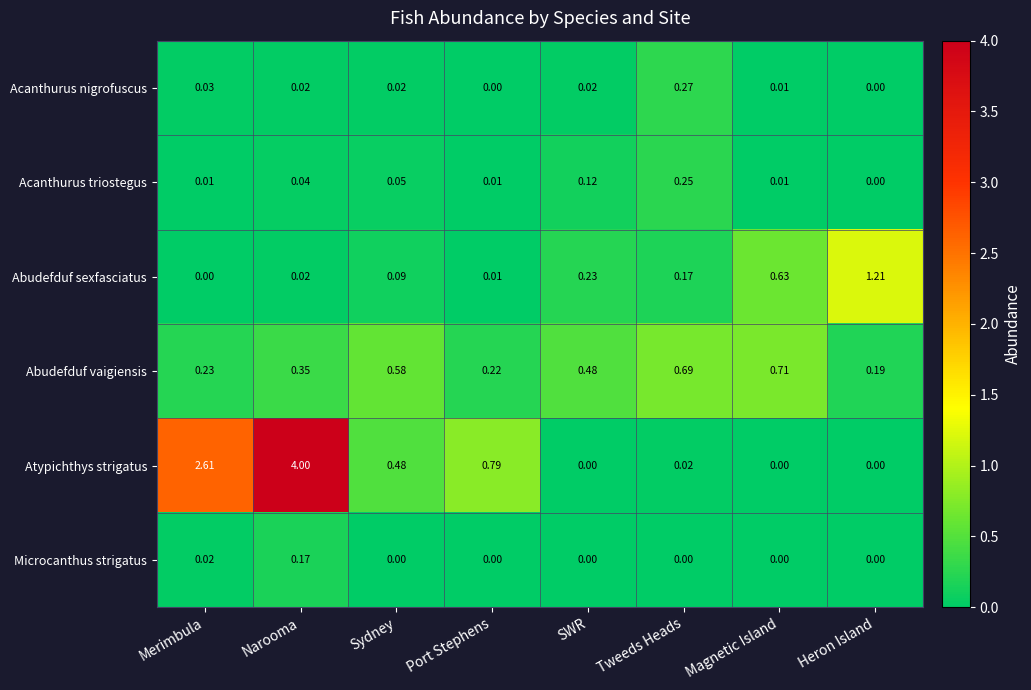

Which series has the largest total across all categories?

Atypichthys strigatus